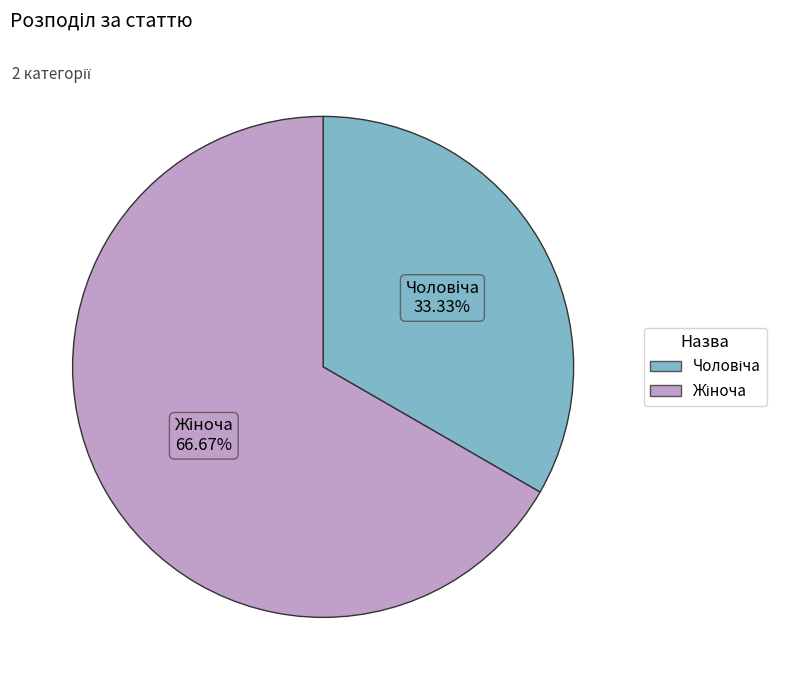

Is there a majority slice in this chart?

Yes